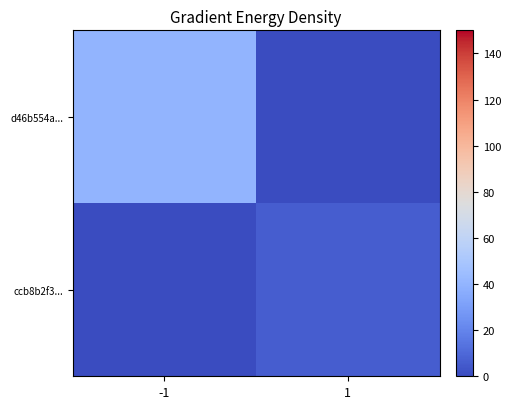

Rank the series by their maximum value, from lowest to highest.

ccb8b2f3..., d46b554a...